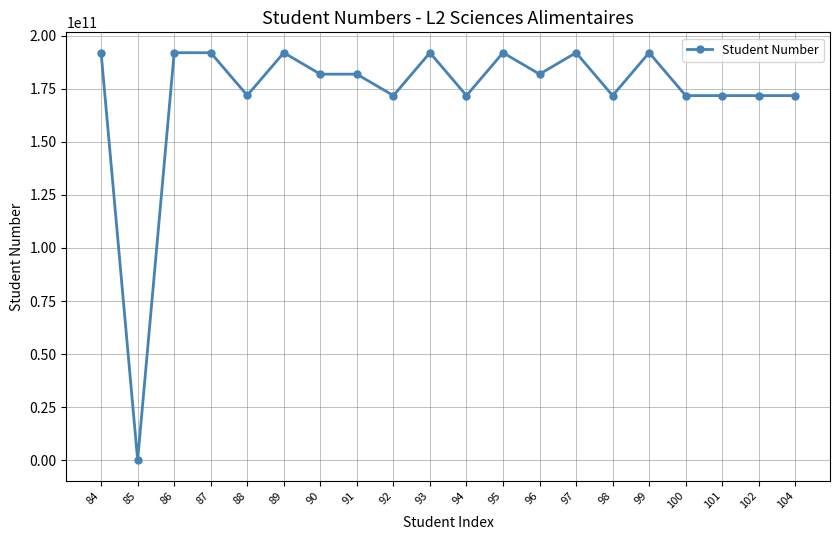

What is the change in value from 87 to 95?

+743